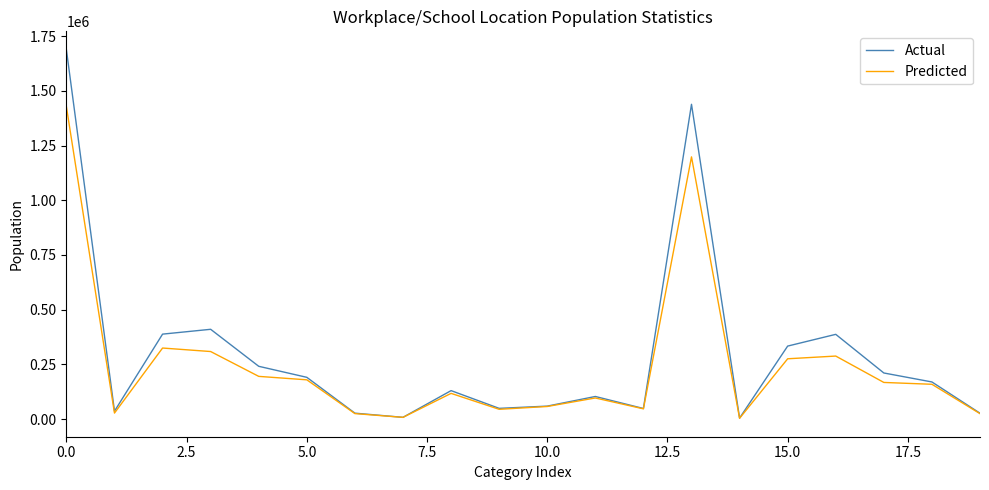

What is the maximum value for Predicted?

1427747